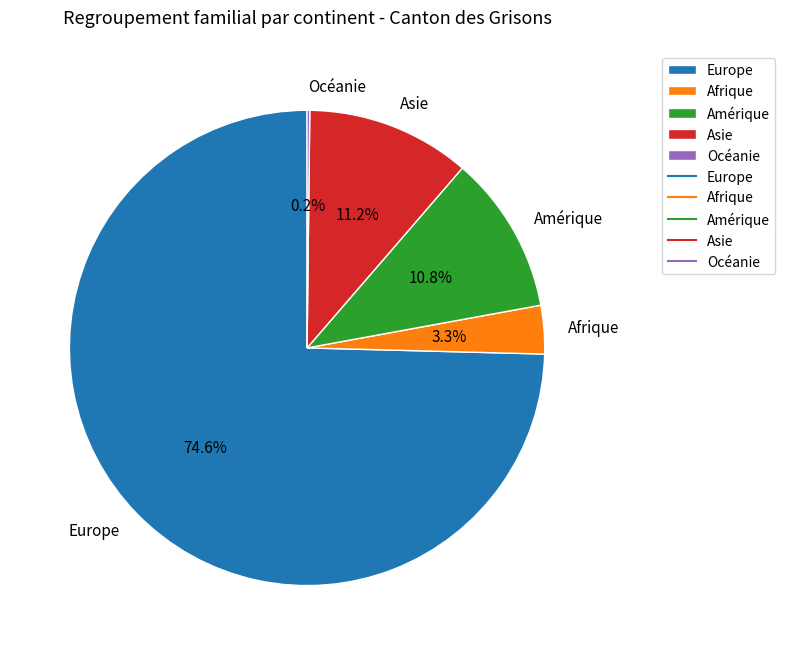

True or false: Europe accounts for 85% of the total.

False